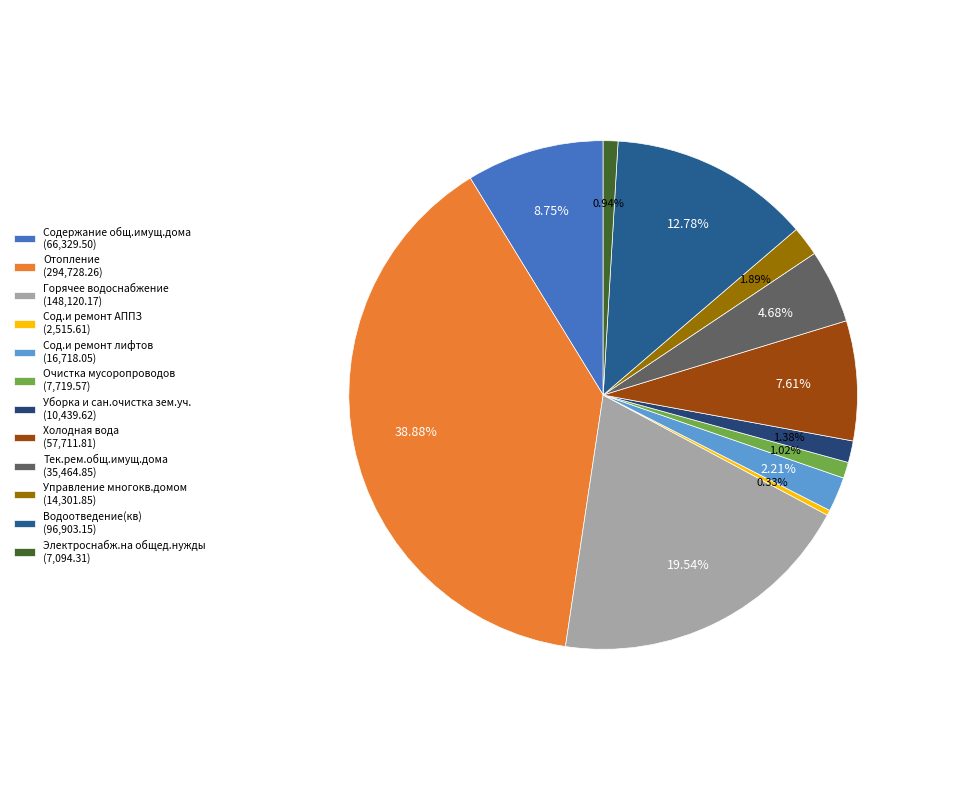

Between Отопление and Горячее водоснабжение, which is larger?

Отопление